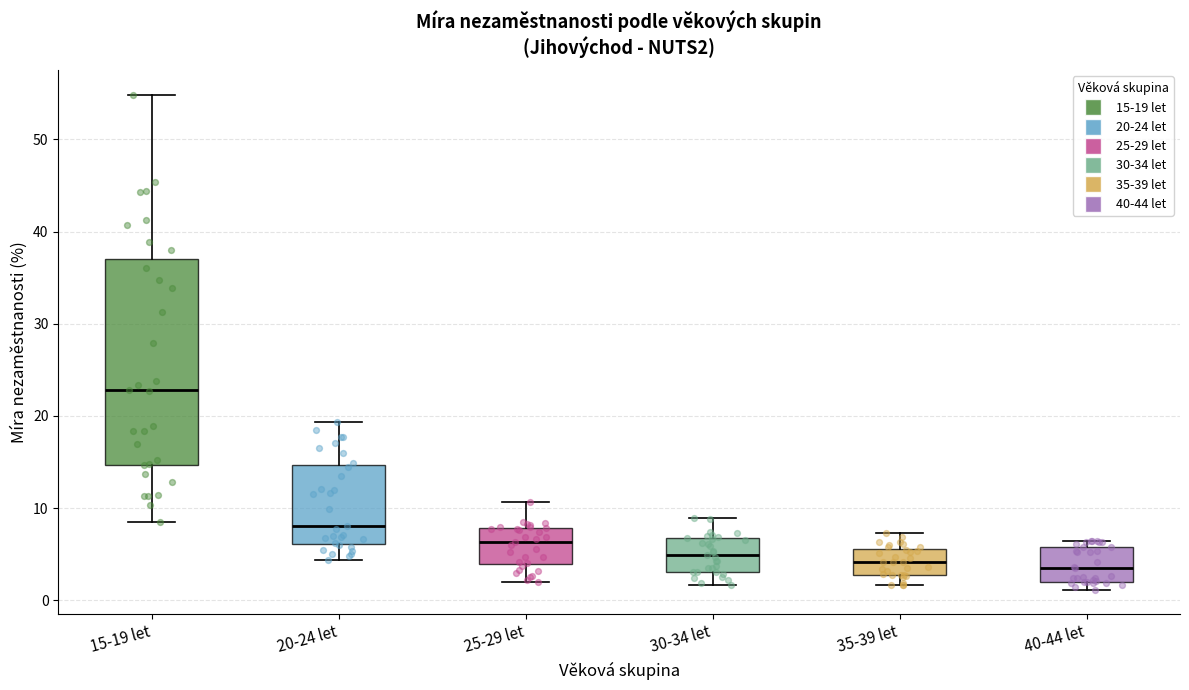

Where does the median line of the box for 40-44 let sit on the y-axis? The values are not printed on the chart, so give them approximately, as read against the axis.

3